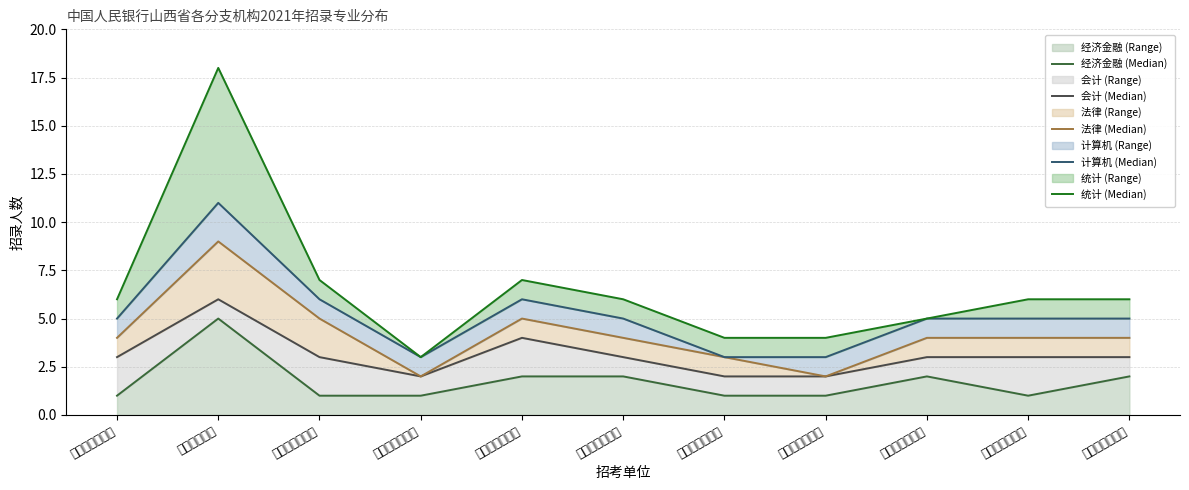

How many 计算机 (Median) values are between 3 and 6?

10